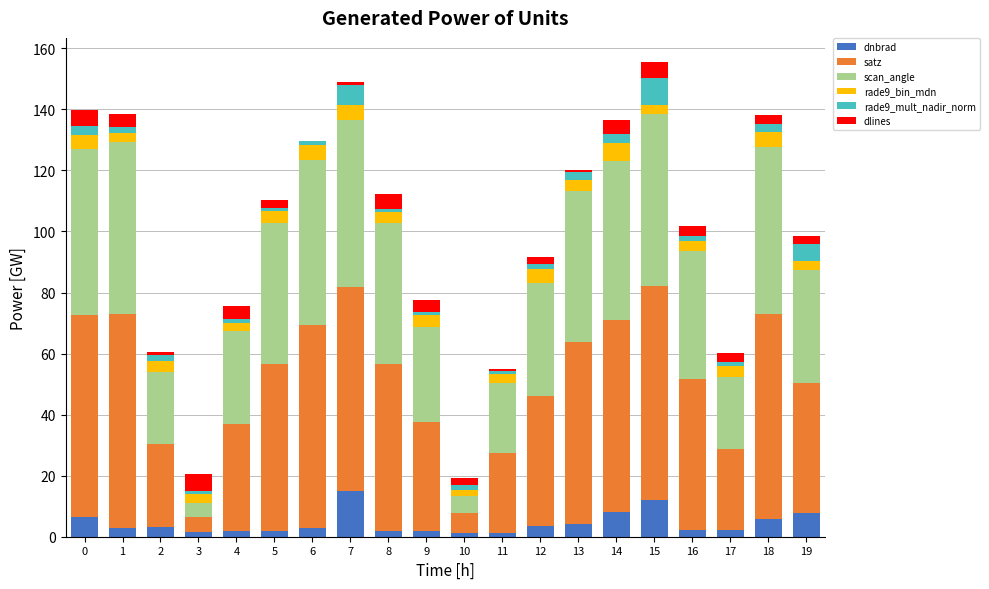

What is the sum of all dnbrad values?

88.5